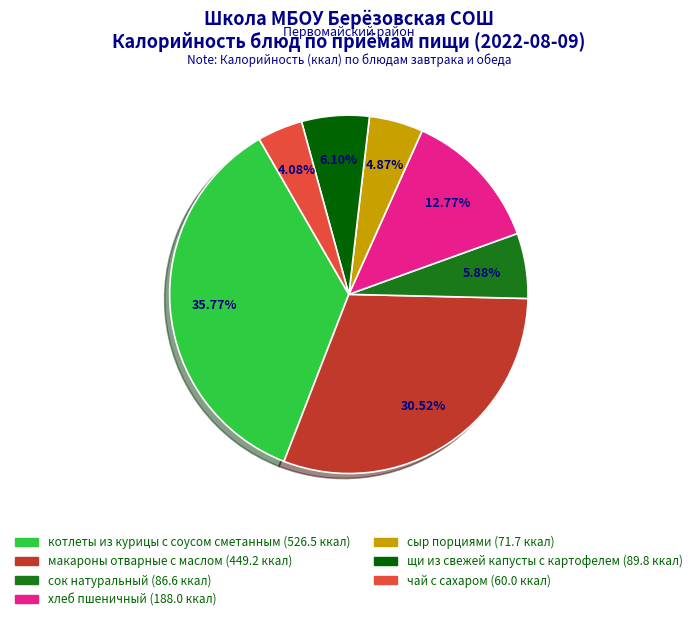

Does any single category account for the majority?

No